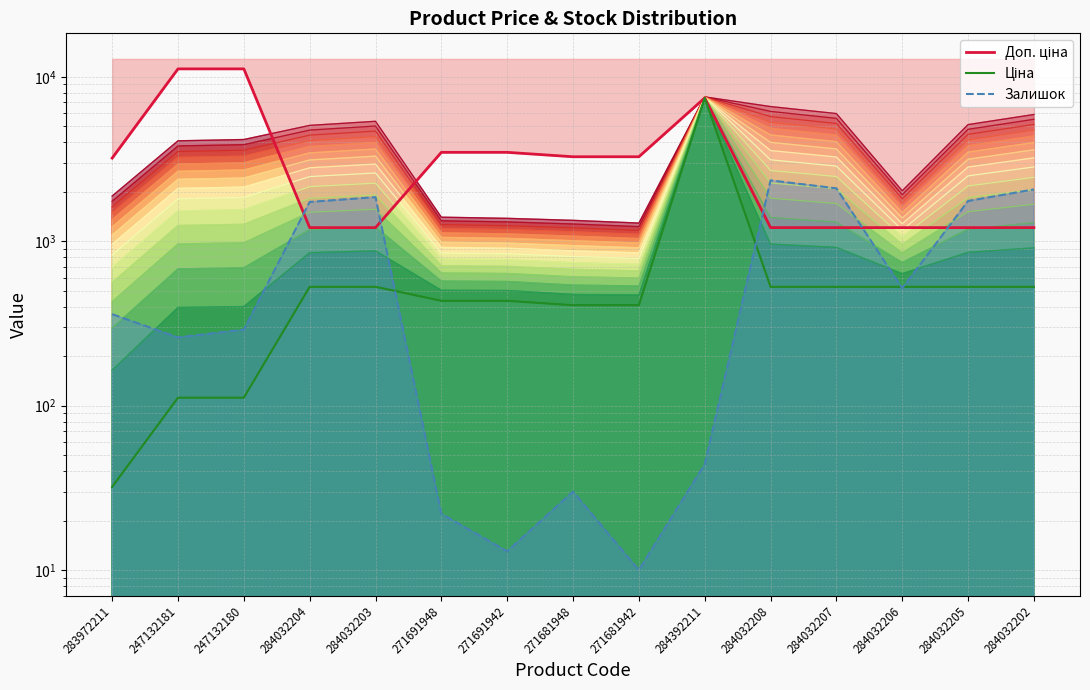

In Ціна, how many points are higher than both neighbors (excluding endpoints)?

1